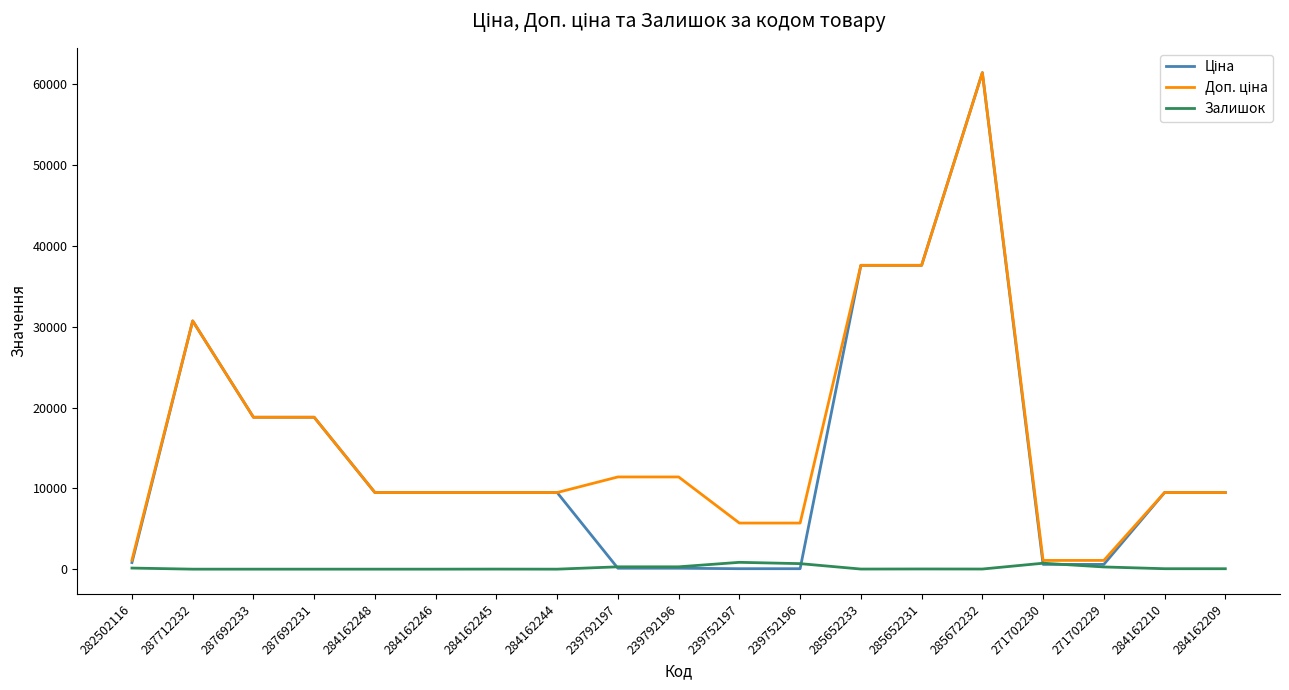

What is the total value across all series at 284162244?

18960.1